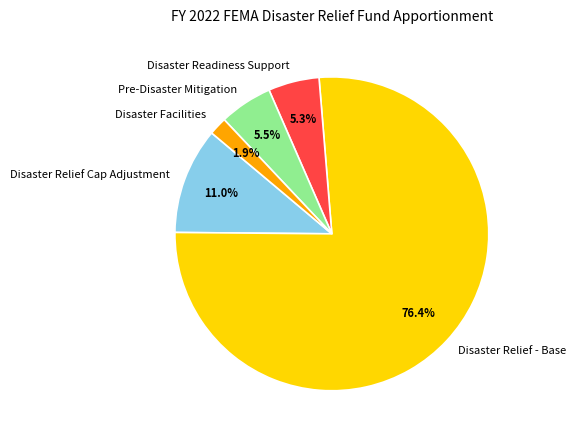

Is the sum of Pre-Disaster Mitigation and Disaster Relief Cap Adjustment greater than half?

No